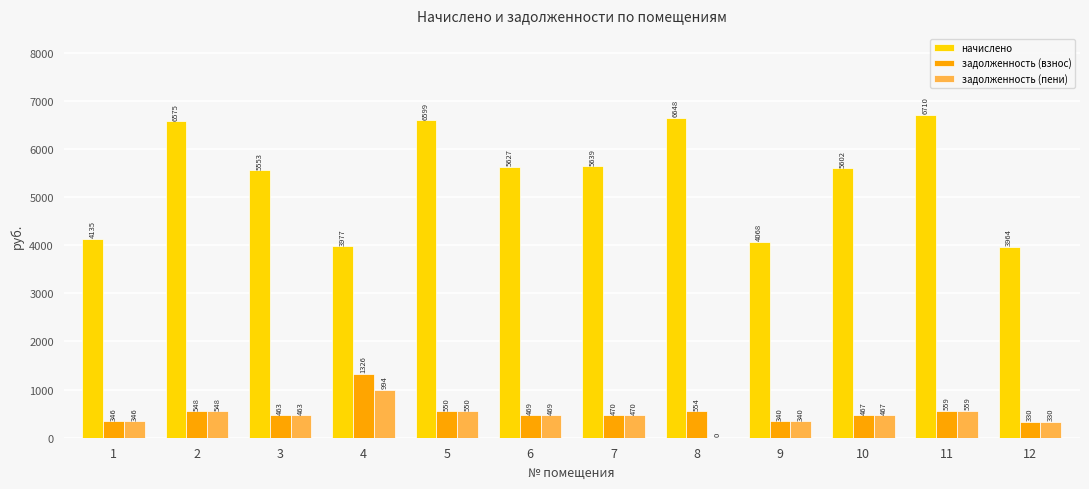

Which series has the widest spread of values?

начислено